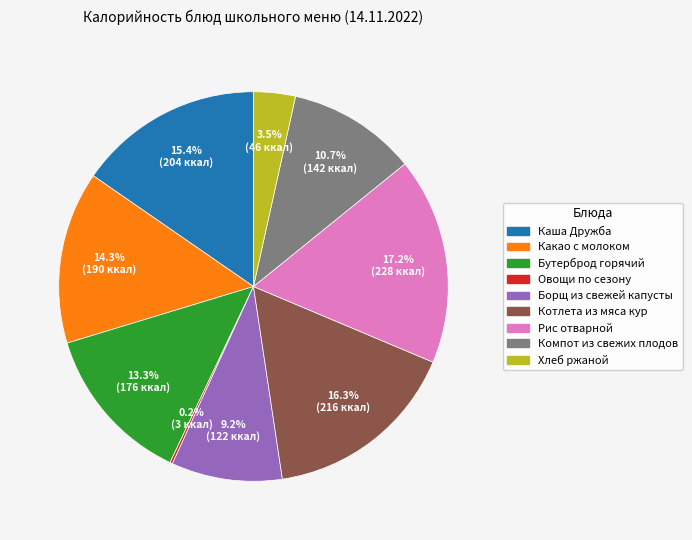

Does any single category account for the majority?

No